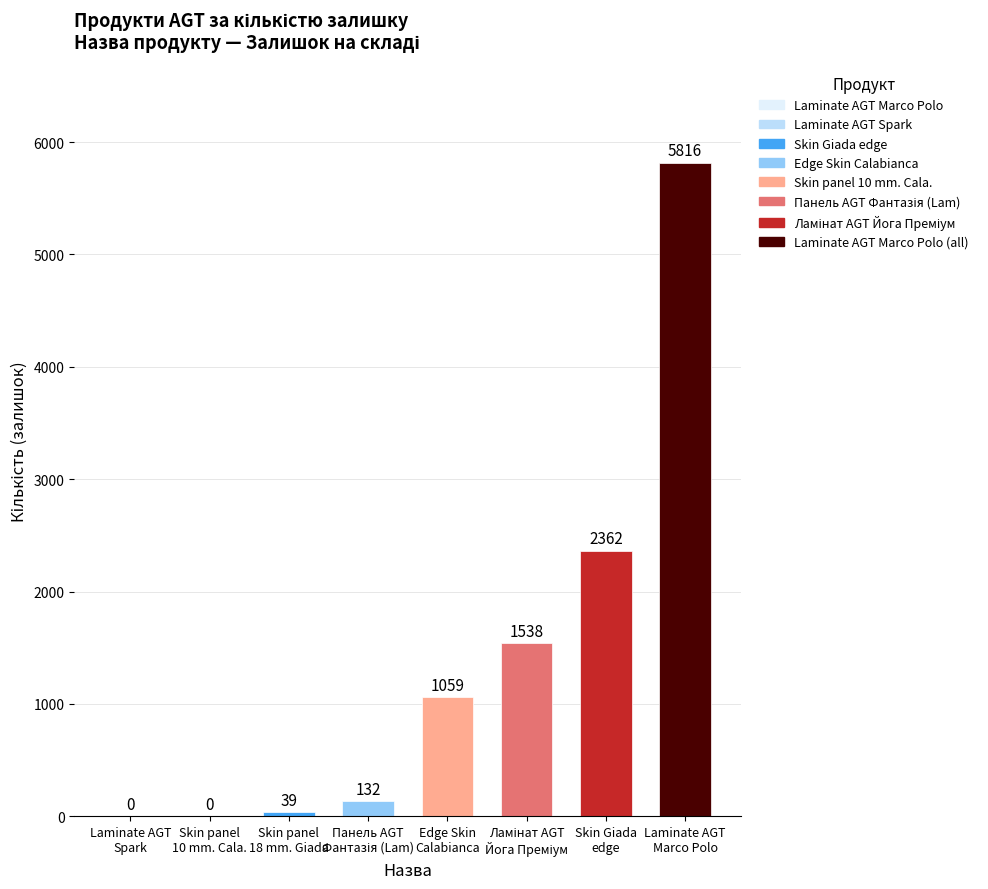

How many values are above zero?

6